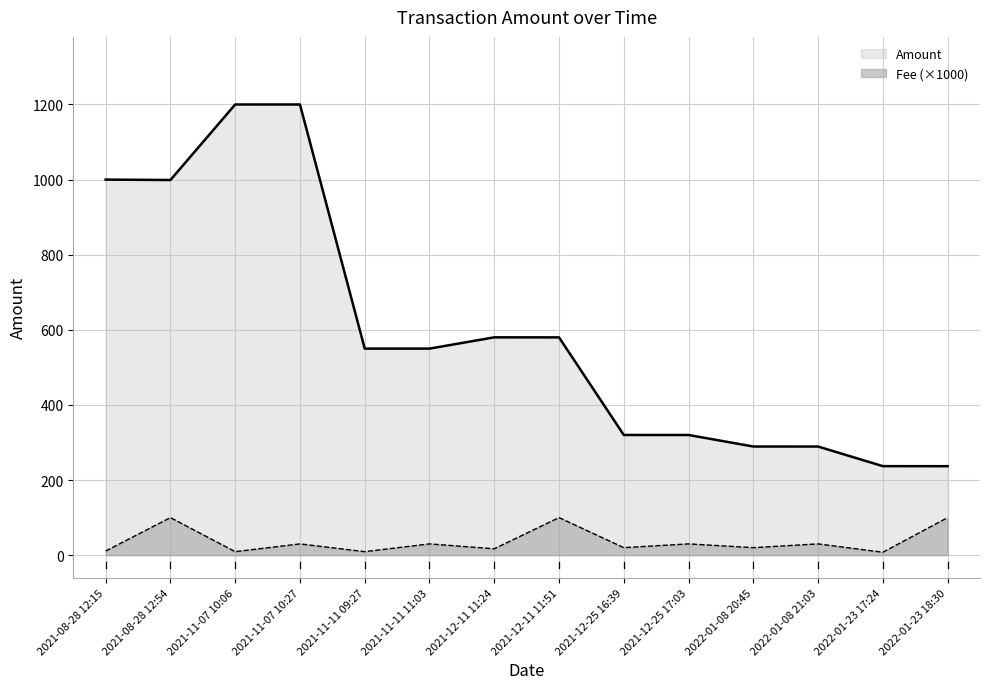

What is the label of the 9th point from the left?

2021-12-25 16:39